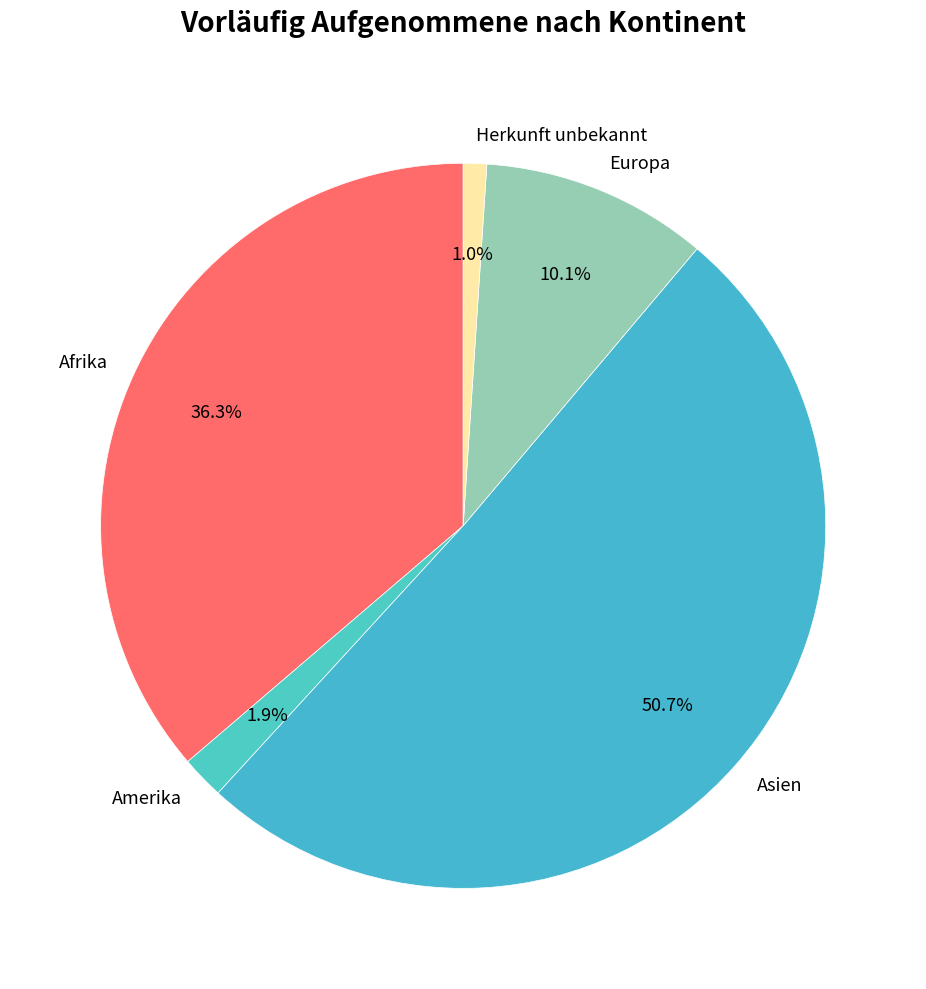

What is the majority slice?

Asien